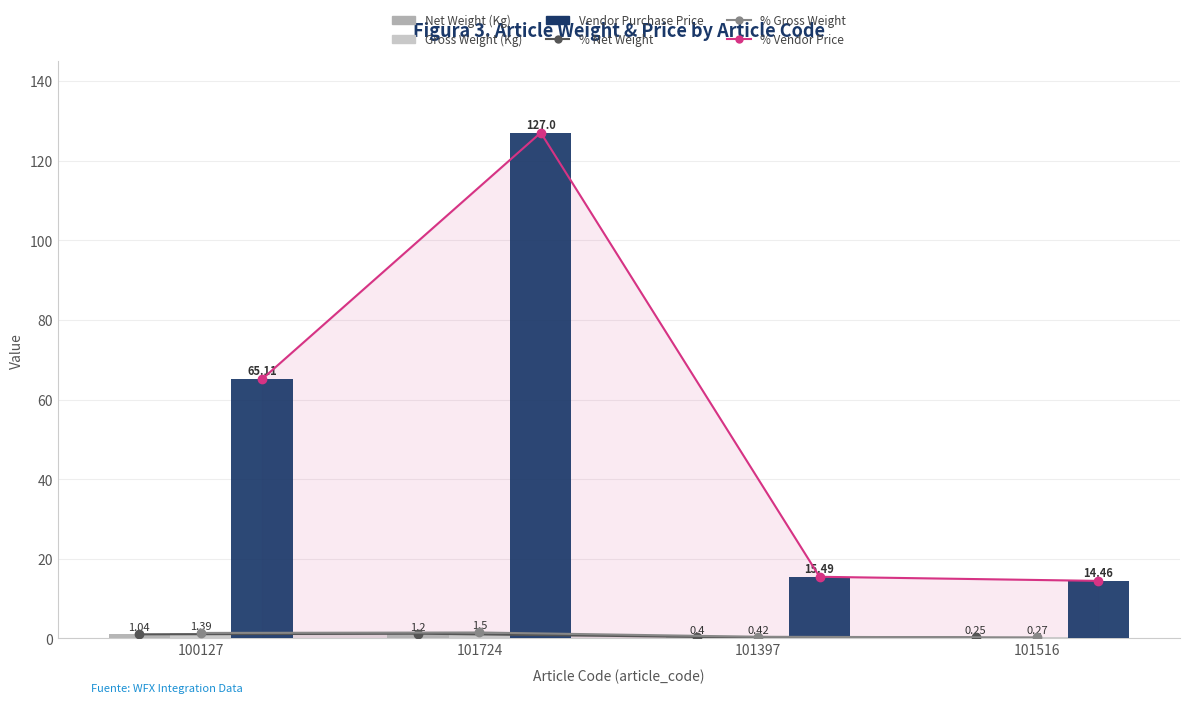

What is the spread (max minus min) of values at 101397?

15.1